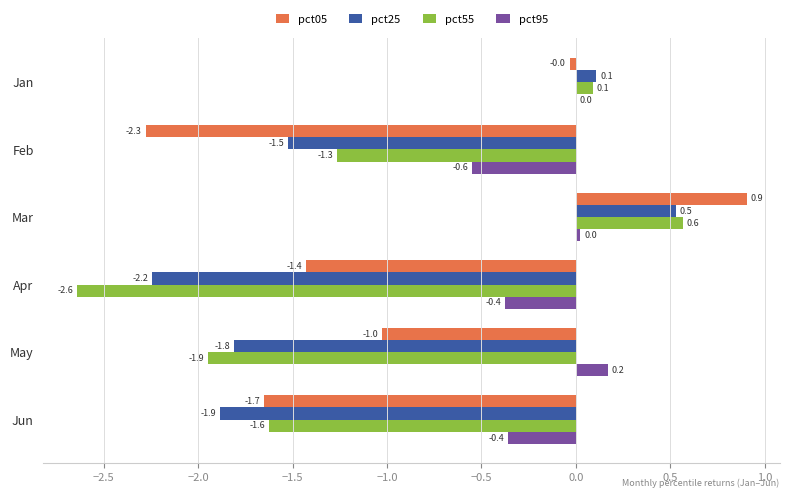

What is the sum of all pct05 values?

-5.5